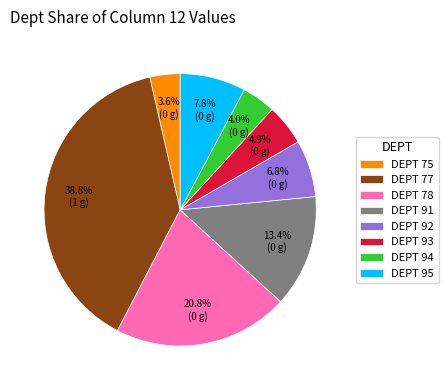

Approximately how many times larger is the value at DEPT 95 compared to DEPT 94?

2.0